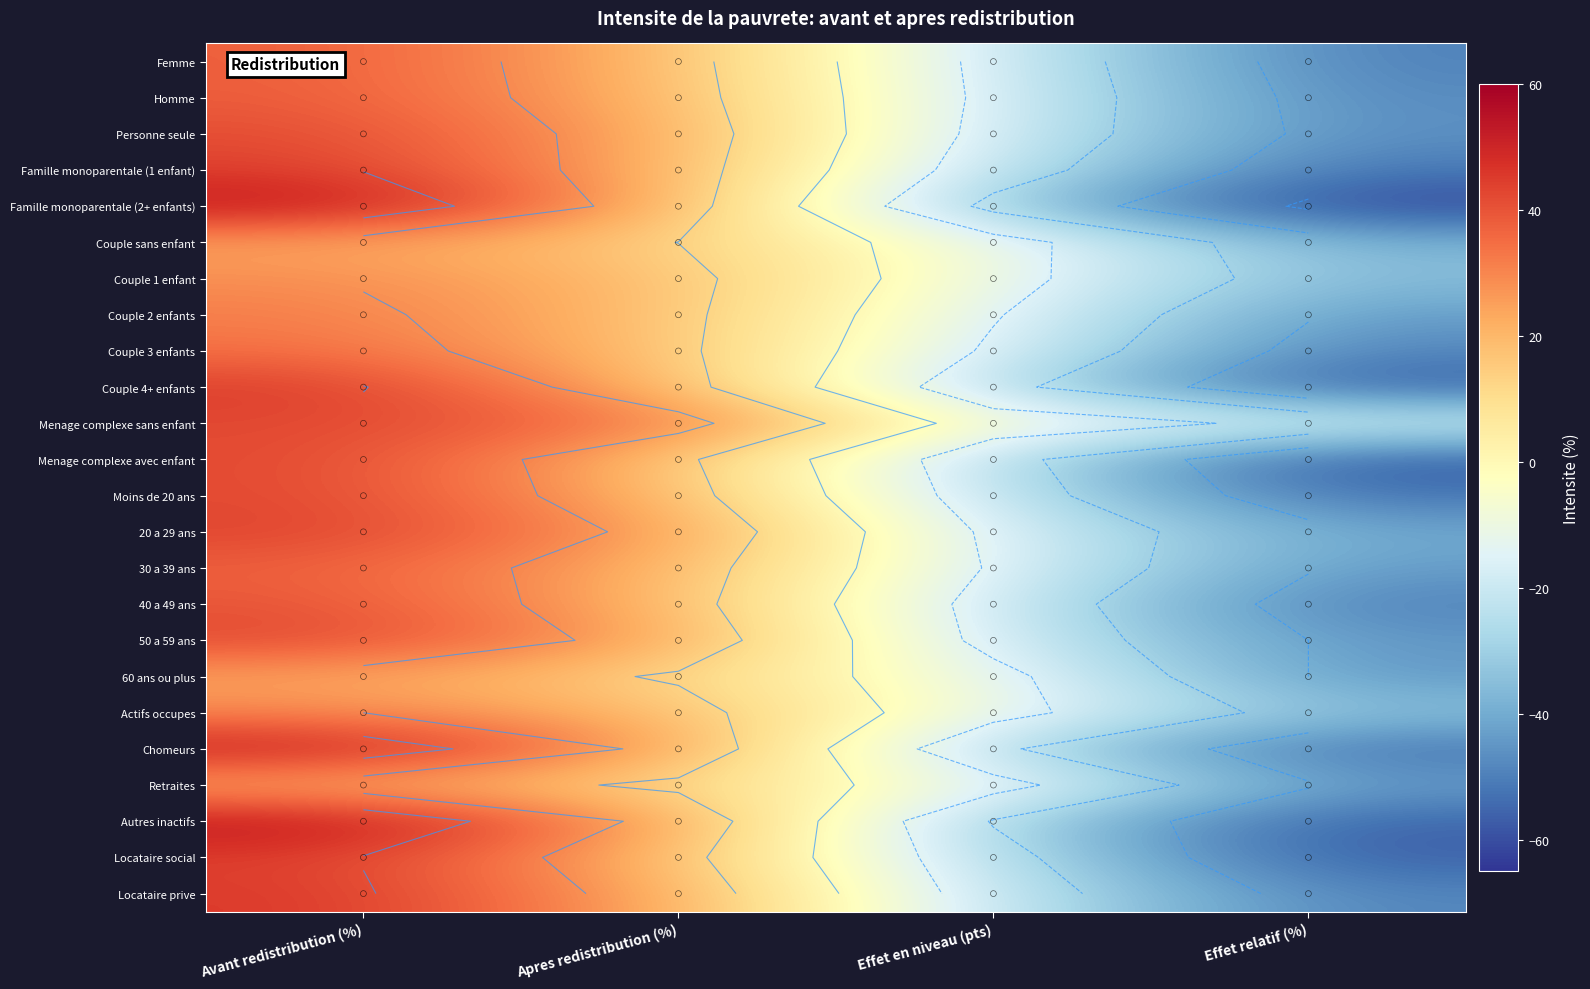

How many negative values does the Femme series have?

2